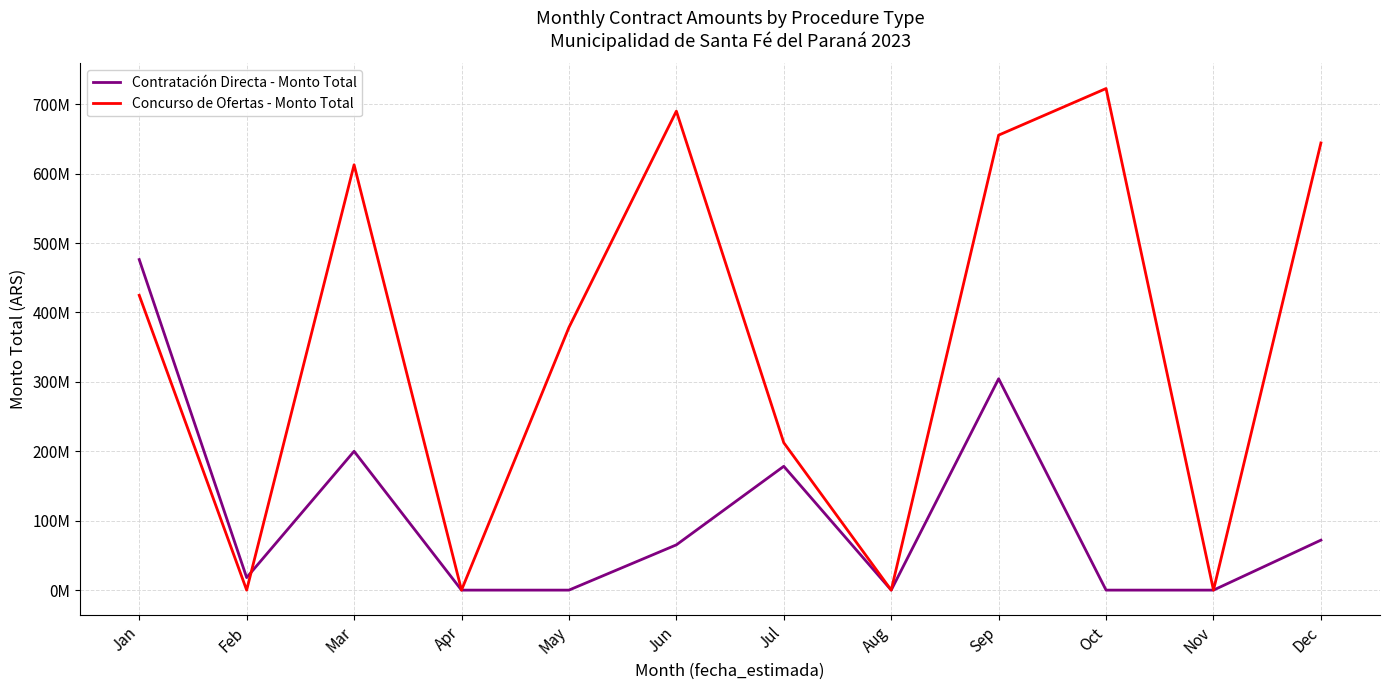

The Concurso de Ofertas - Monto Total series shows 612658200 at Mar. True or false?

True